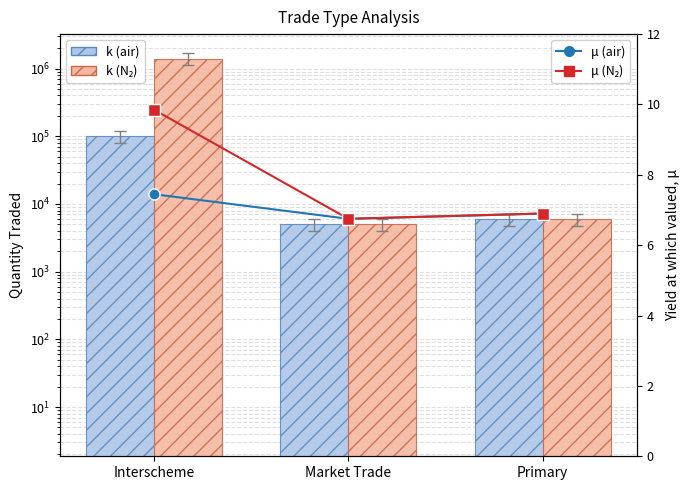

How many groups of bars are there?

3